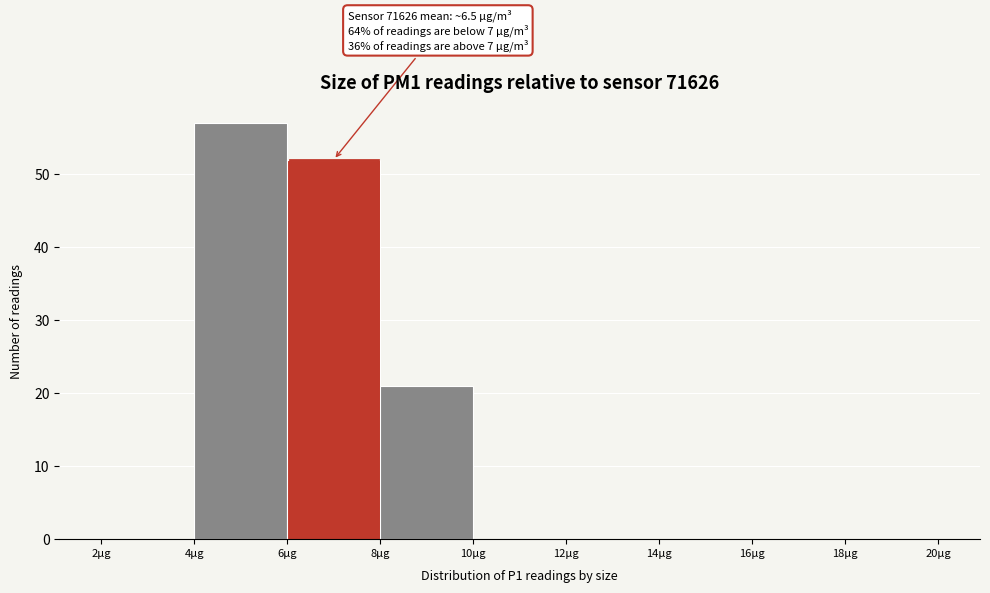

Over which range of the x-axis is the bar tallest?

4 to 6